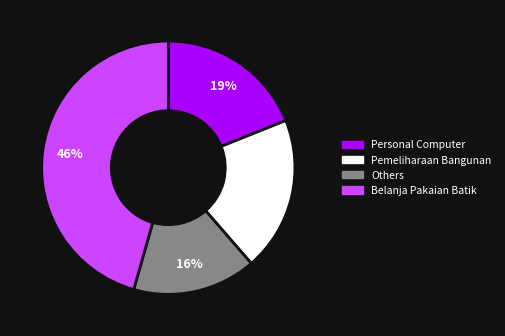

To the nearest percent, what is the difference between the largest and smallest slice percentages?

30%